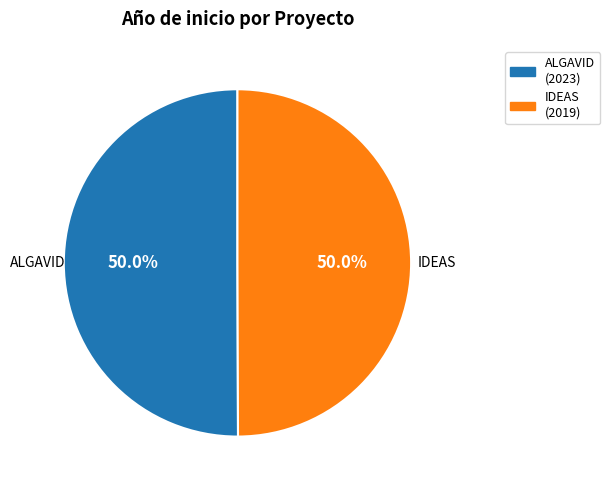

What portion of the pie excludes IDEAS (2019)?

50.0%